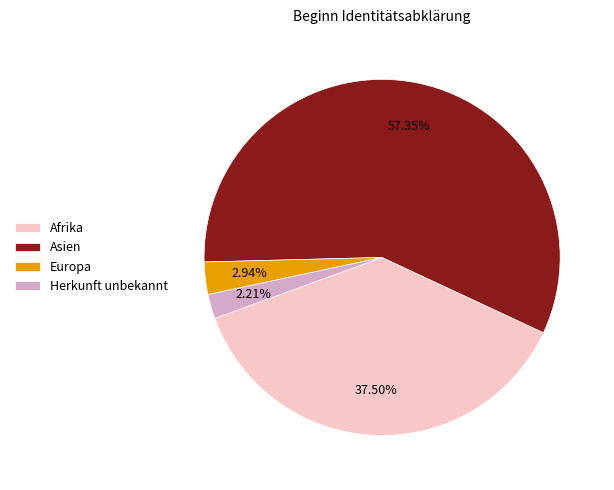

True or false: Europa accounts for 3% of the total.

True